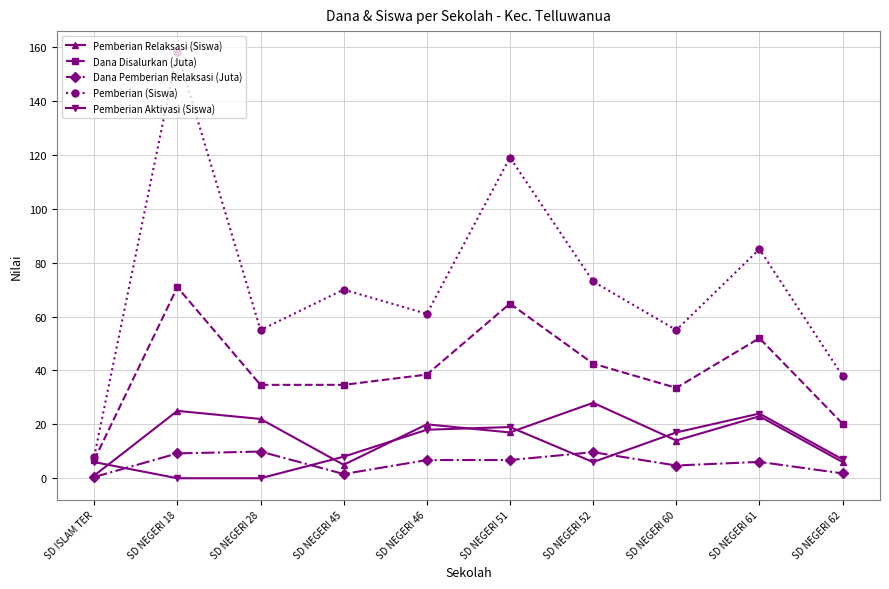

What value does the Dana Disalurkan (Juta) series have at SD NEGERI 46?

38.5